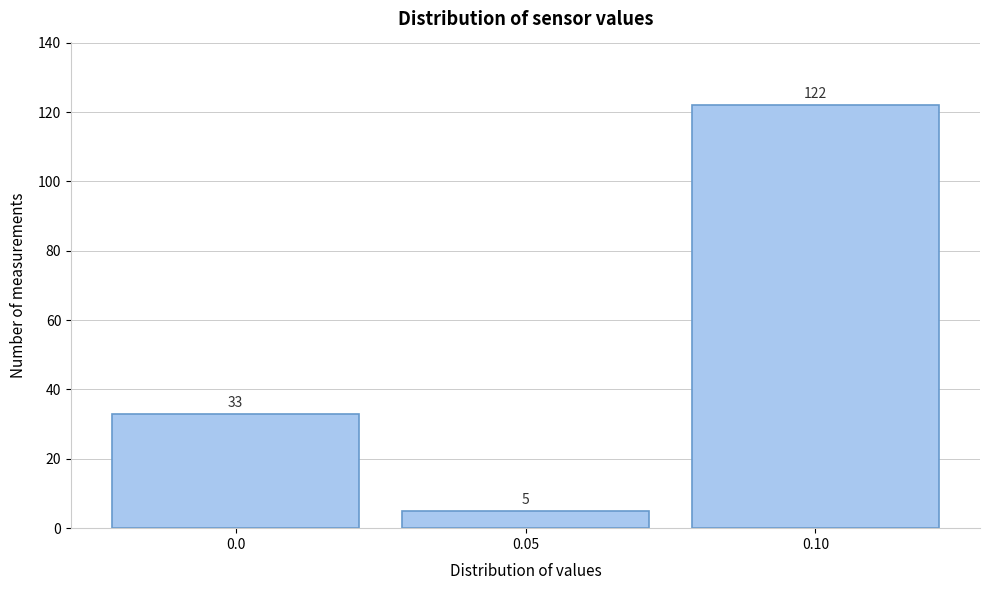

Reading left to right, transcribe this chart: for each bar, give the range it covers on the x-axis and its height.

-0.025 to 0.025: 33
0.025 to 0.075: 5
0.075 to 0.125: 122